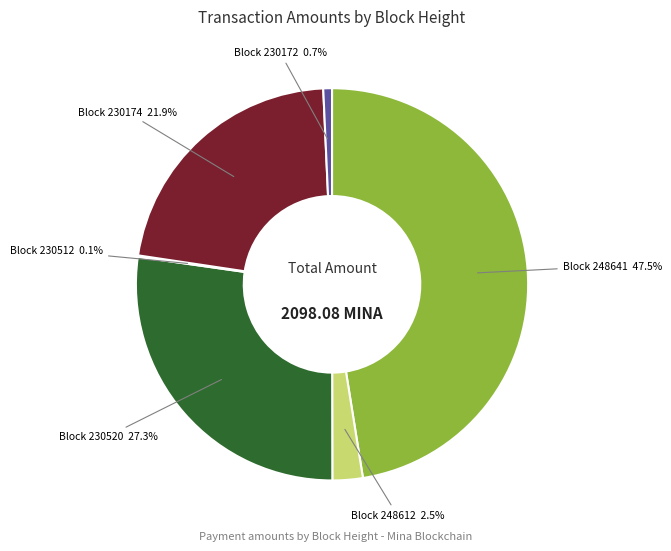

Is there any slice that represents more than half of the pie?

No